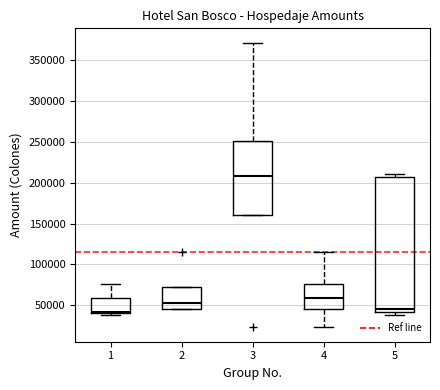

Reading left to right, transcribe this box plot: for each box, give where its median line is, the range the box spans, and where its two whiskers end, as read against the y-axis. The values are not printed on the chart, so give them approximately, as read against the axis.

1: median 40000 (just above the box's lower edge), box 40000 to 60000, whiskers 40000 (just below the box's lower edge) to 75000
2: median 50000, box 45000 to 75000, whiskers 45000 to 75000
3: median 210000, box 160000 to 250000, whiskers 160000 to 370000
4: median 60000, box 45000 to 75000, whiskers 25000 to 115000
5: median 45000, box 40000 to 205000, whiskers 40000 (just below the box's lower edge) to 210000